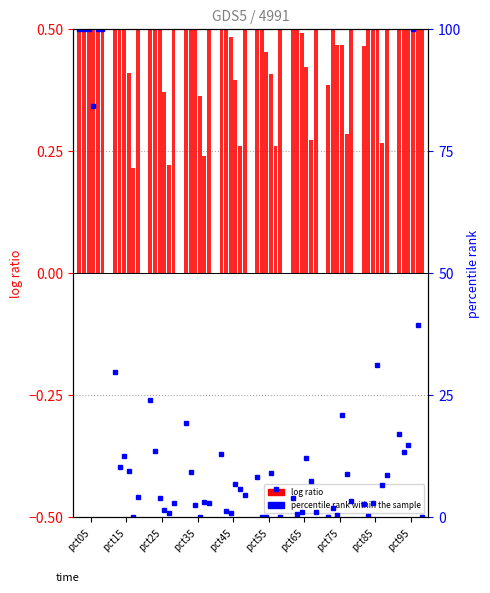

What is the difference between the second highest and minimum values in the log ratio series?

0.9